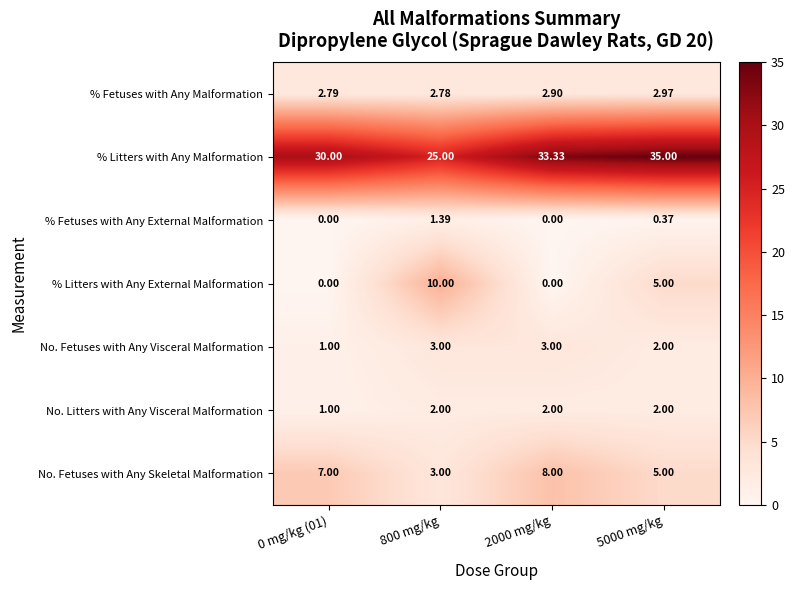

At which category is the sum across all series the highest?

5000 mg/kg